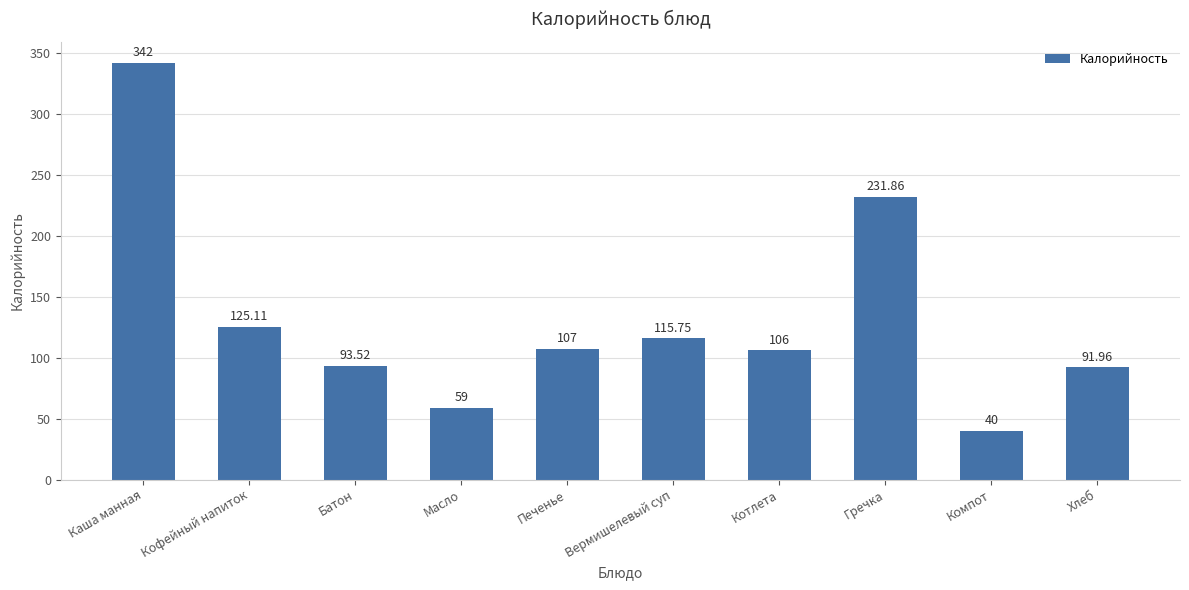

Which label corresponds to the largest value in the chart?

Каша манная